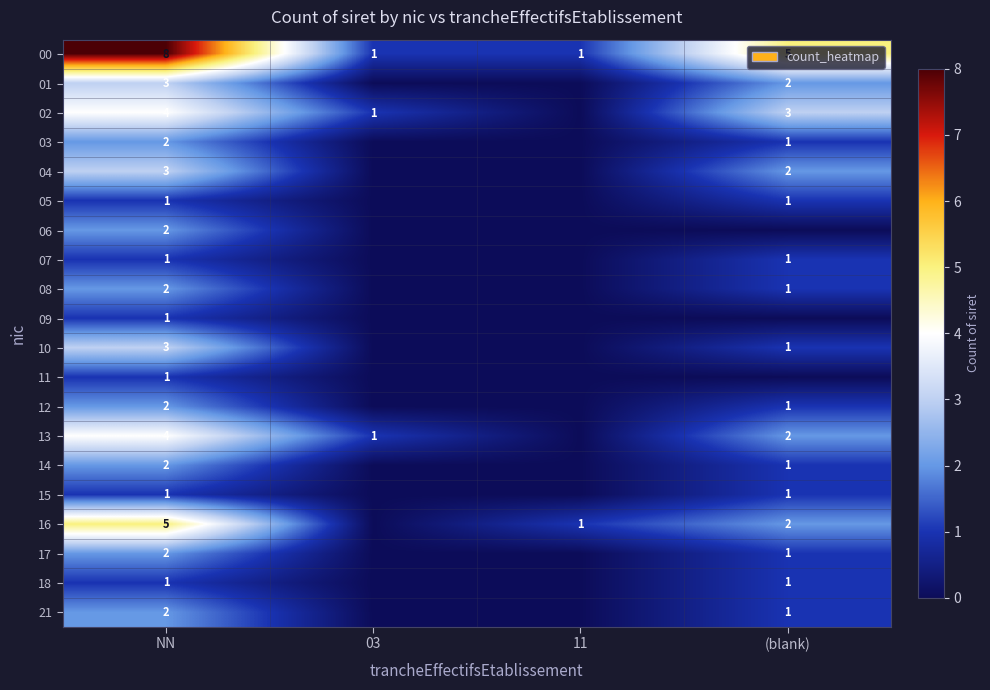

Is it true that 02 equals 1 at 03?

True